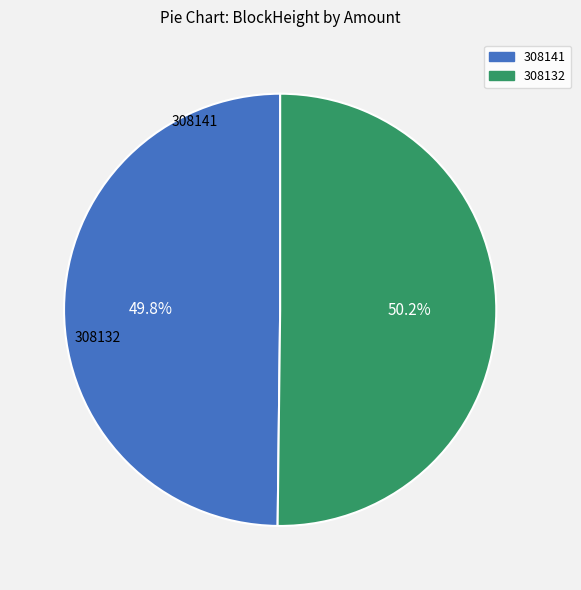

What is the ratio of the value at 308141 to the value at 308132?

1.0